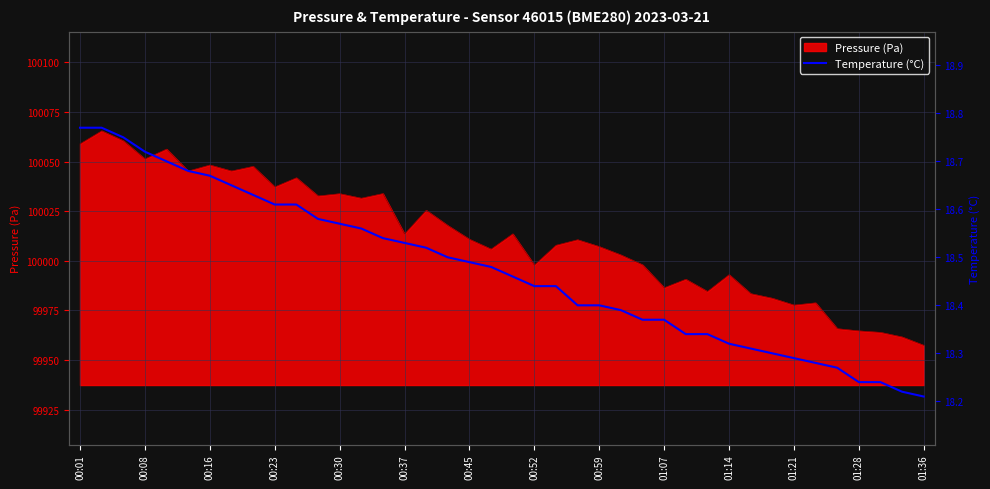

At which category does the chart reach its peak across all series?

00:01